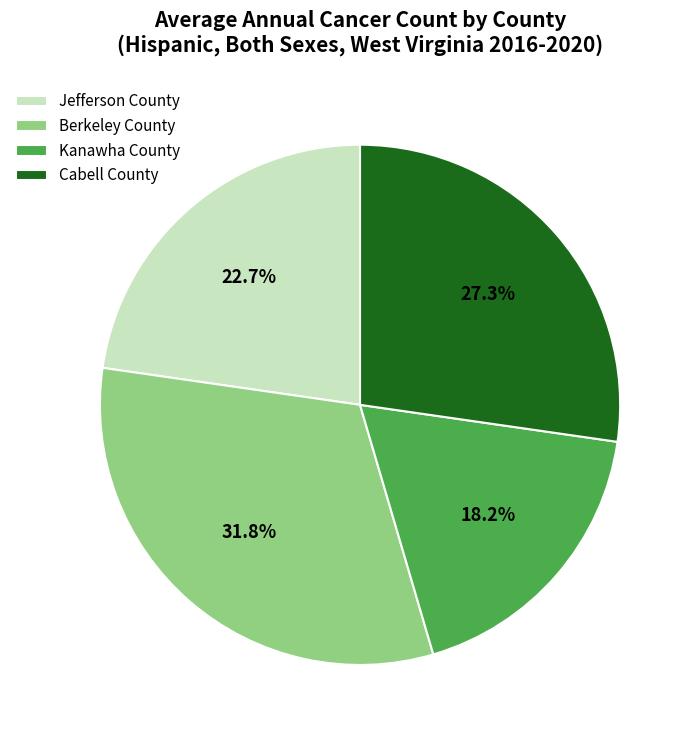

Is Berkeley County the majority of the pie?

No